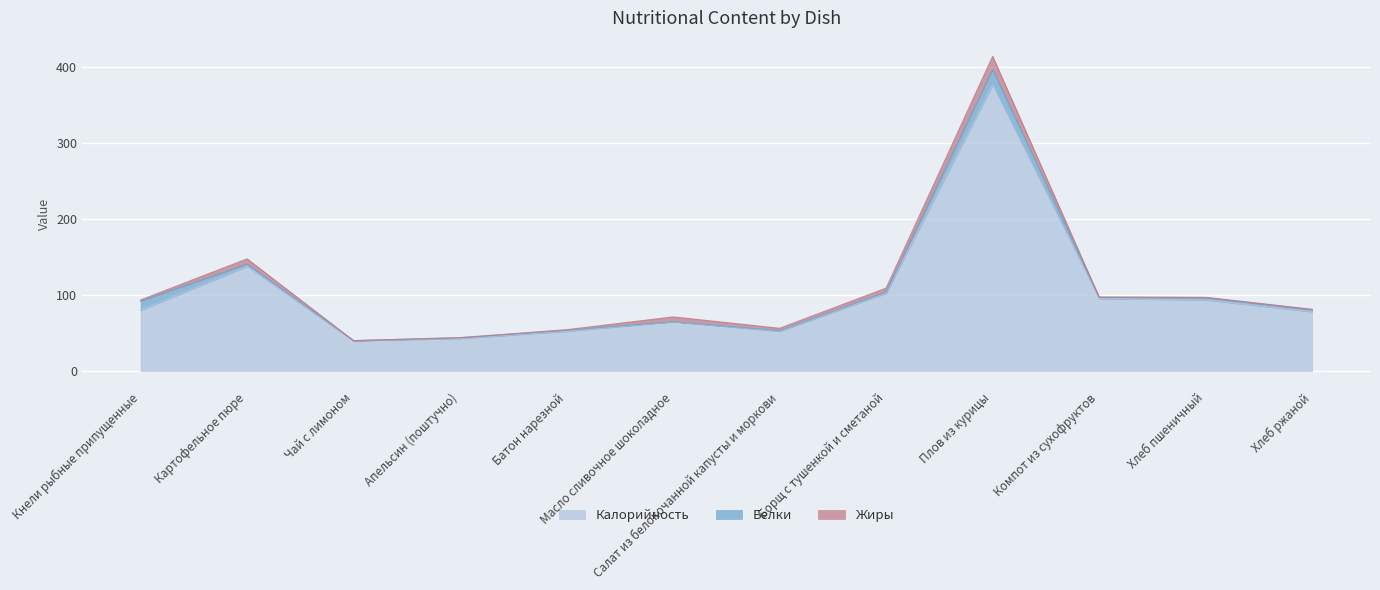

What is the total value across all series at Хлеб ржаной?

81.4